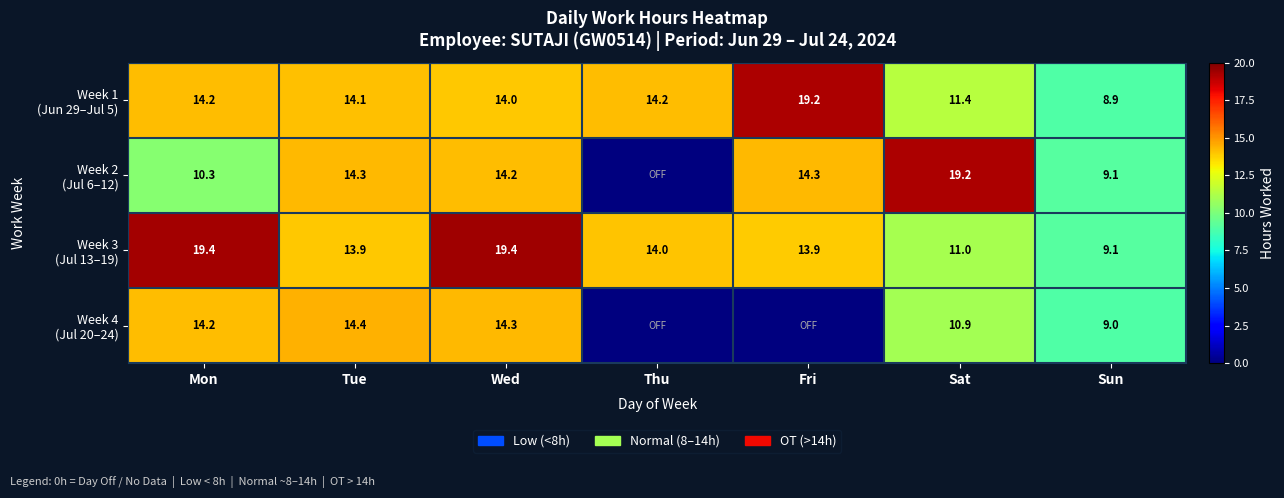

The value of Week 4 (Jul 20–24) at Wed is 24.6. True or false?

False